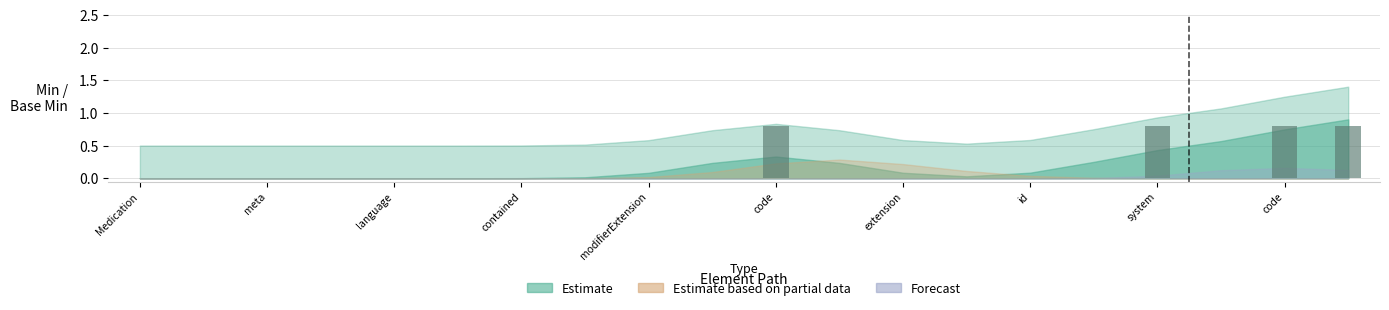

What is the sum of all values?

3.2